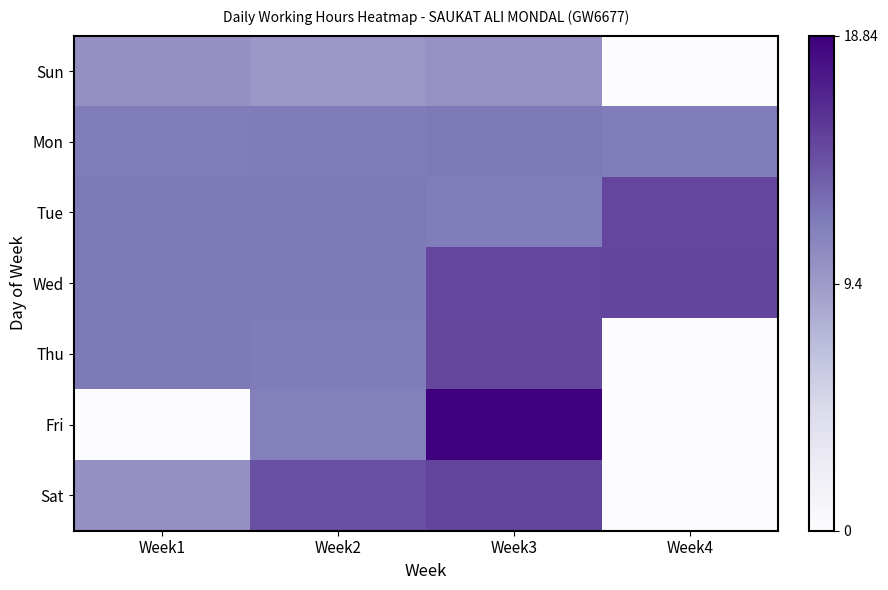

Between Week2 and Week1, which is larger?

Week1